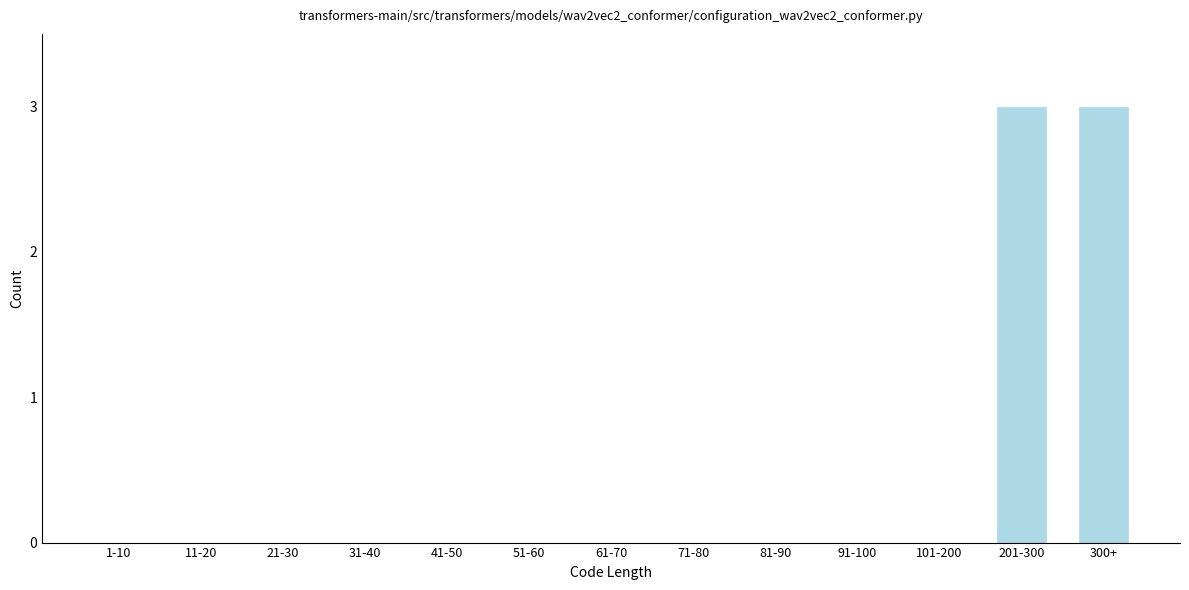

Reading left to right, transcribe all the data shown in this chart.

1-10=0	11-20=0	21-30=0	31-40=0	41-50=0	51-60=0	61-70=0	71-80=0	81-90=0	91-100=0	101-200=0	201-300=3	300+=3